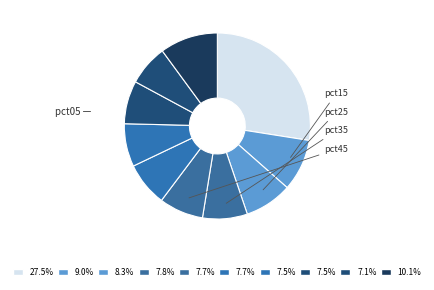

How many segments does this pie chart have?

10